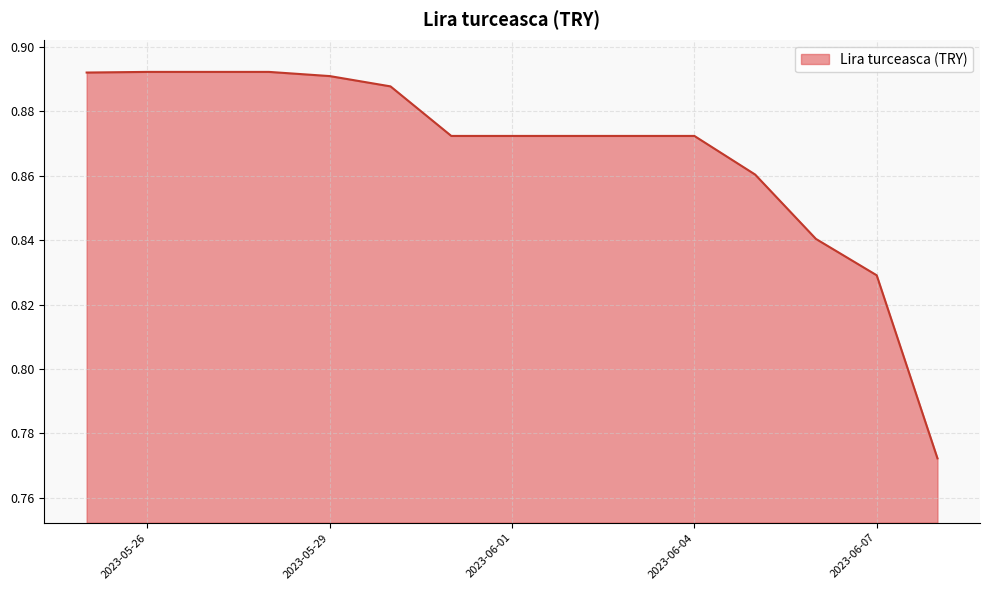

How many lines are shown in the chart?

1